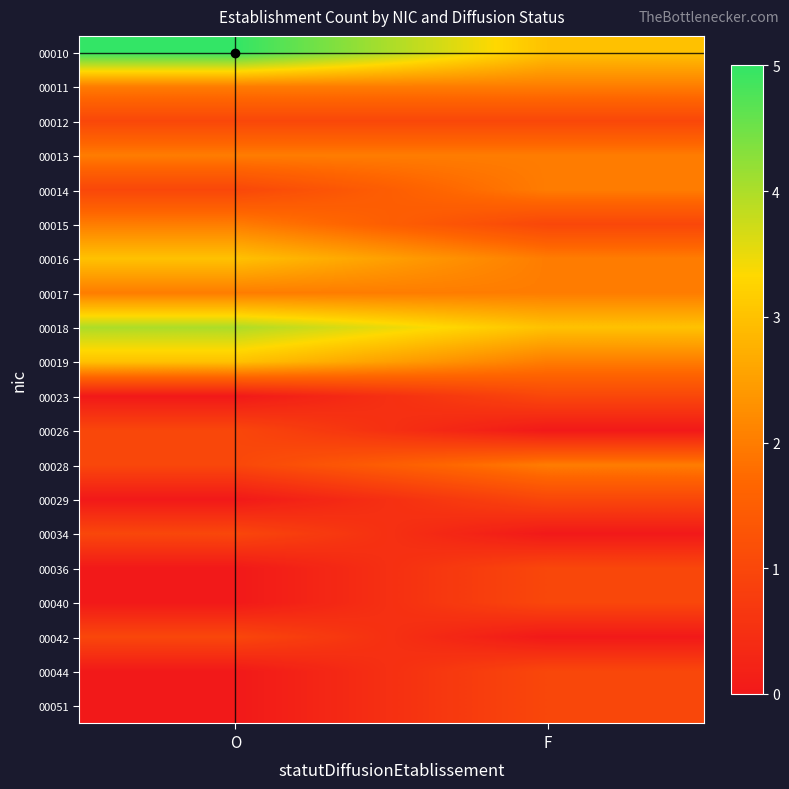

At which category is the sum across all series the highest?

O